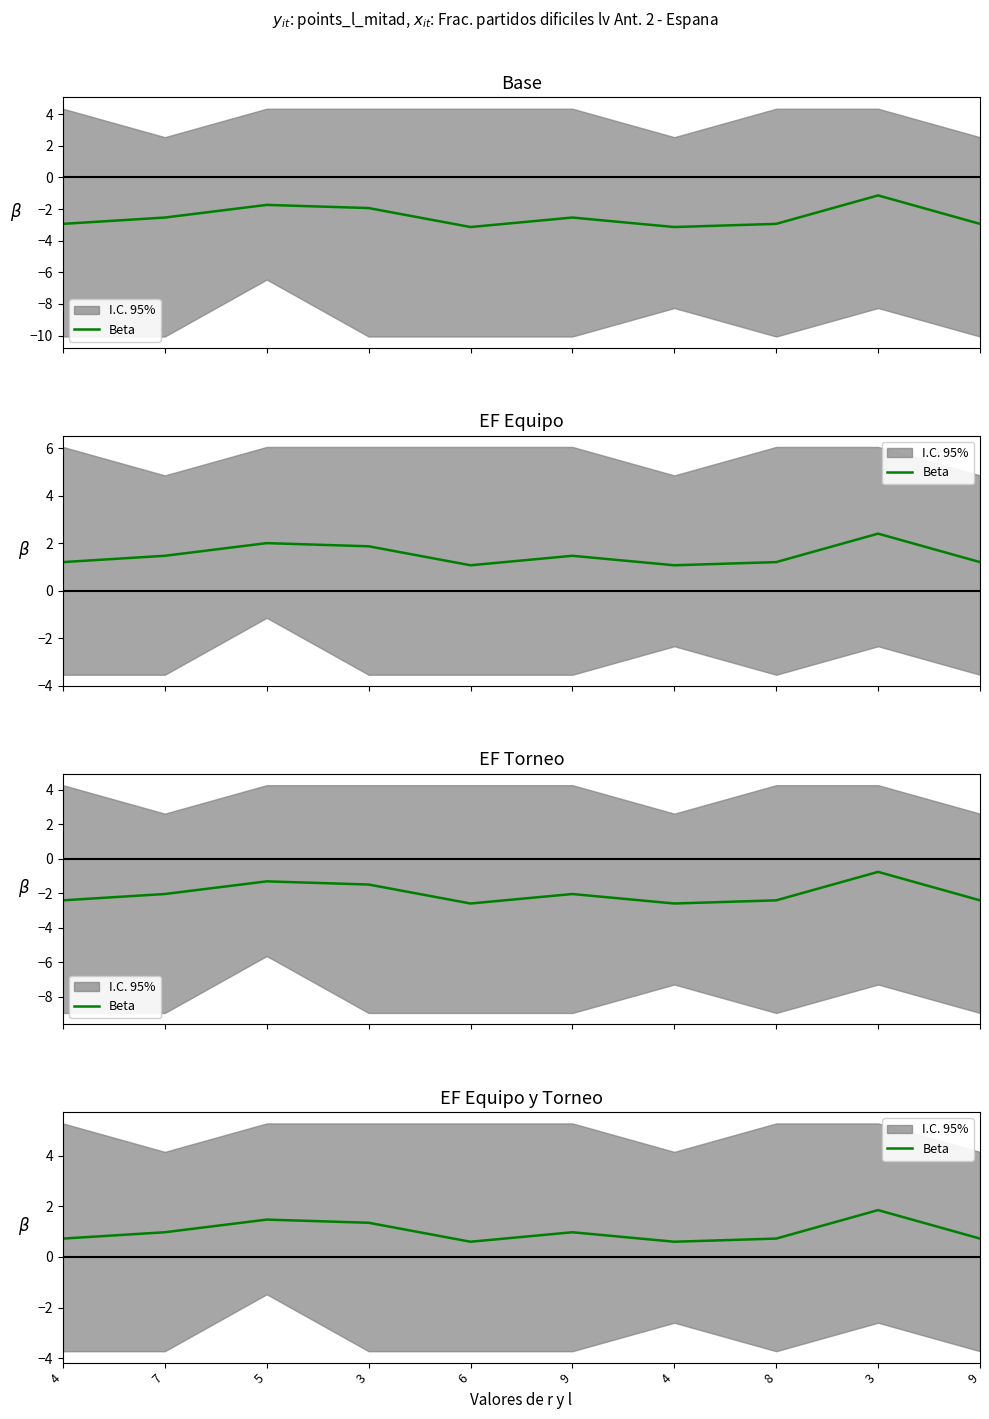

Reading left to right, transcribe all the data shown in this chart.

0.7	1.0	1.5	1.3	0.6	1.0	0.6	0.7	1.8	0.7